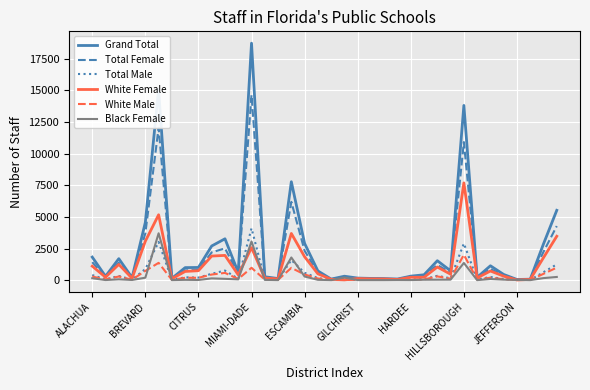

Does the chart have visible grid lines?

Yes